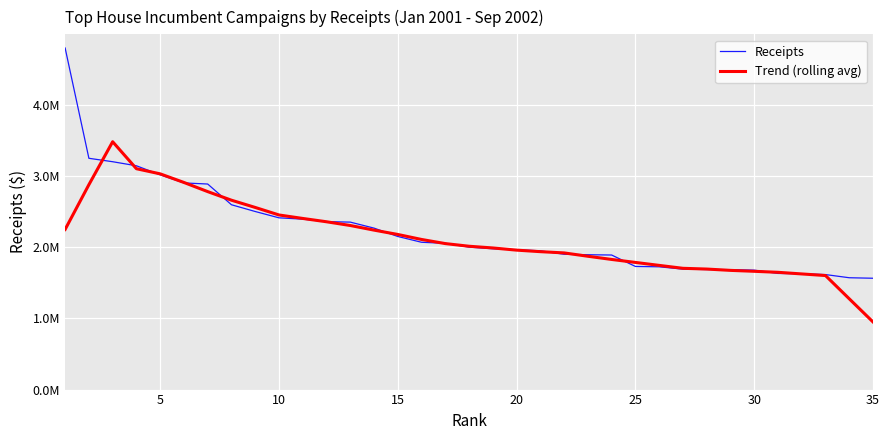

At how many categories does at least one series exceed 3684198?

1